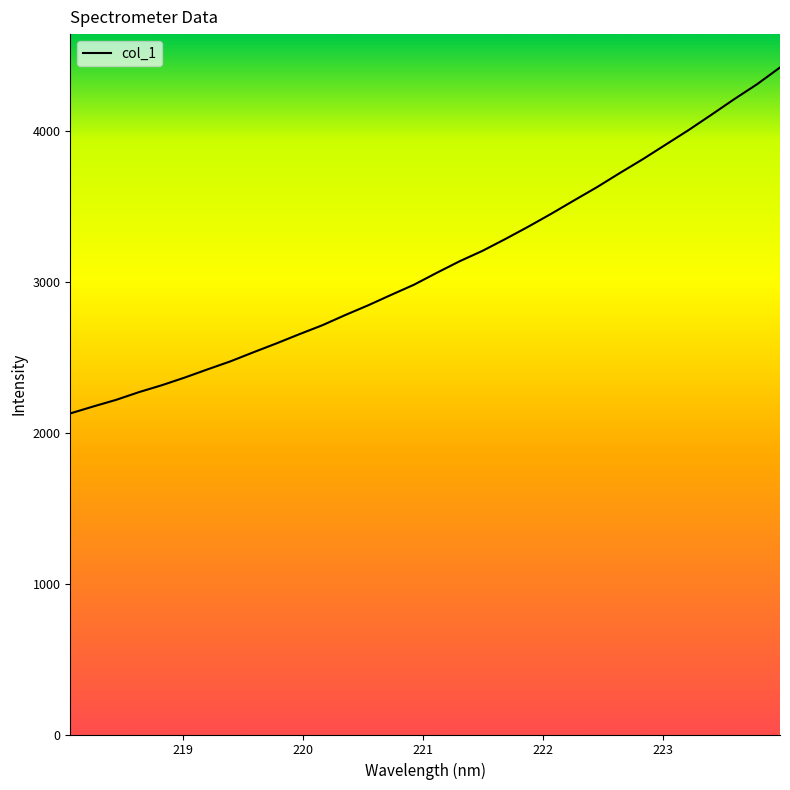

What is the difference between the maximum and minimum values?

2294.2